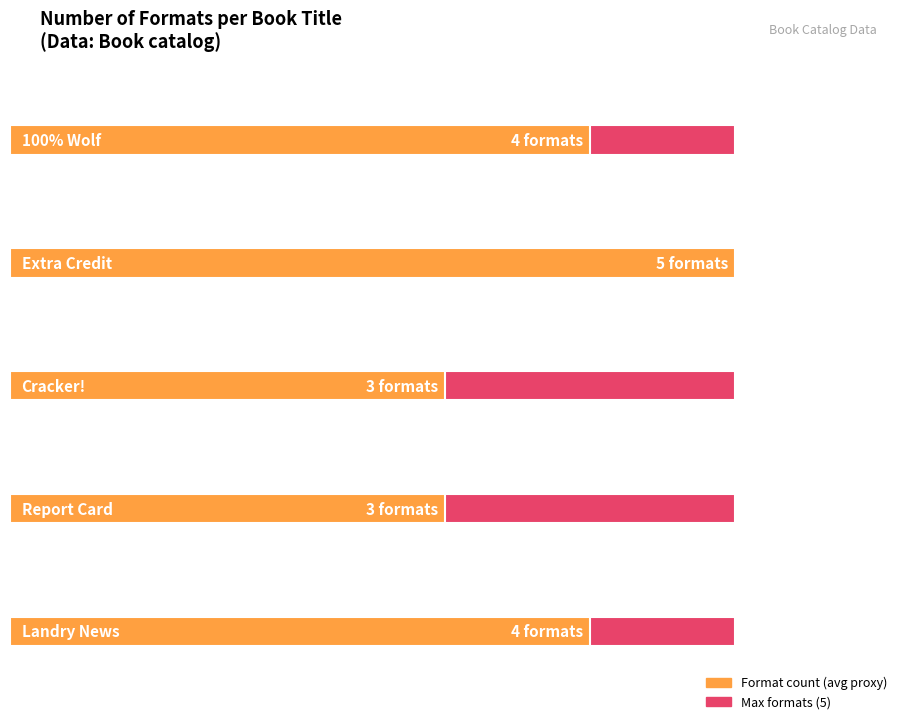

Where does the data first go above 4?

Extra Credit